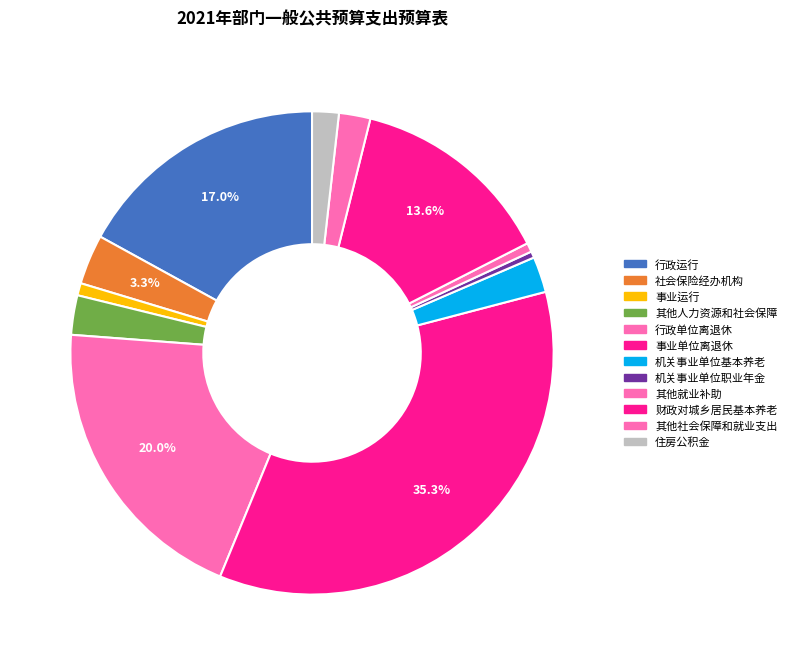

Is there any slice that represents more than half of the pie?

No